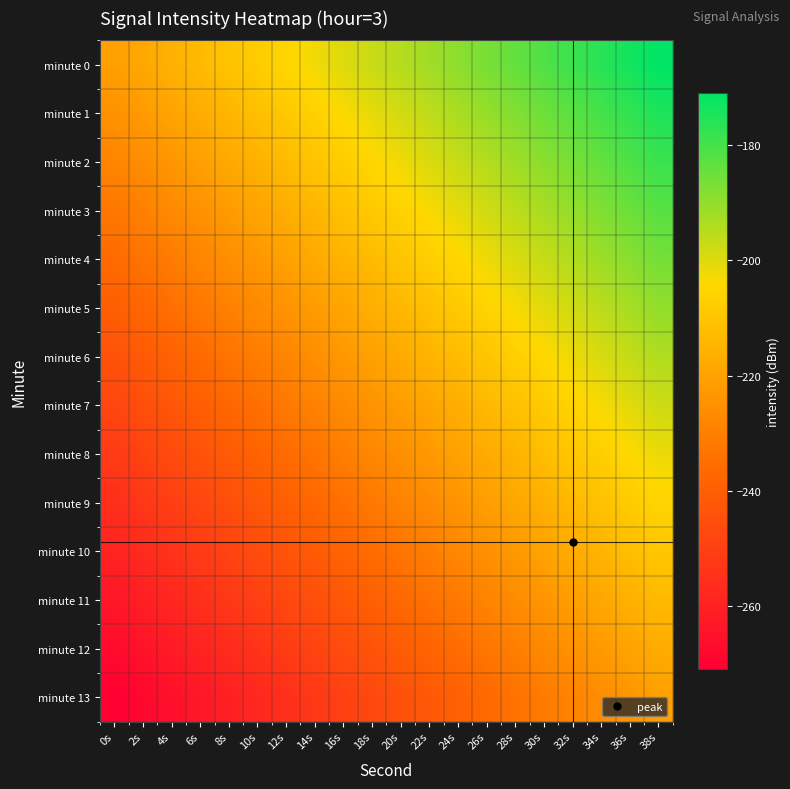

Which has a higher value, 34s or 8s?

34s